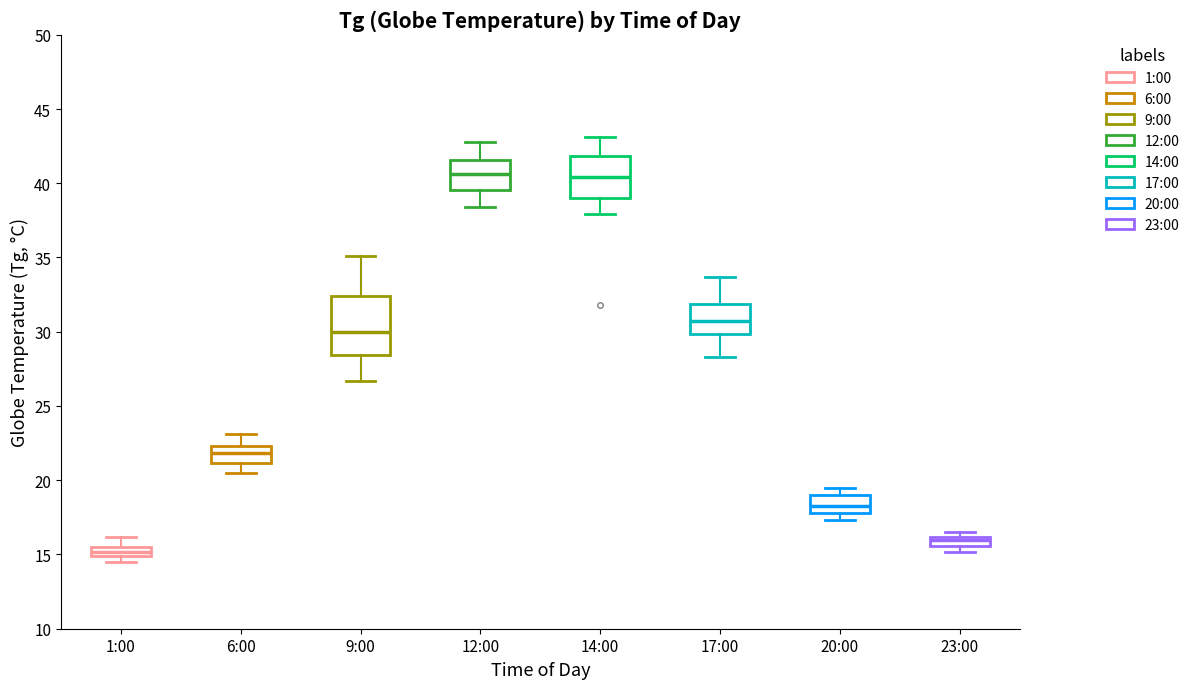

Comparing the boxes themselves (not the whiskers), which one is the tallest?

9:00